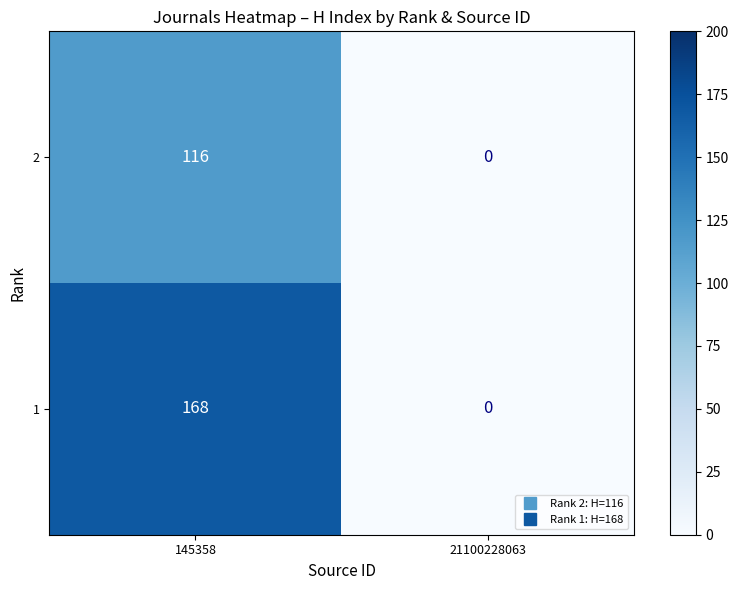

The 2 series shows 0 at 21100228063. True or false?

True